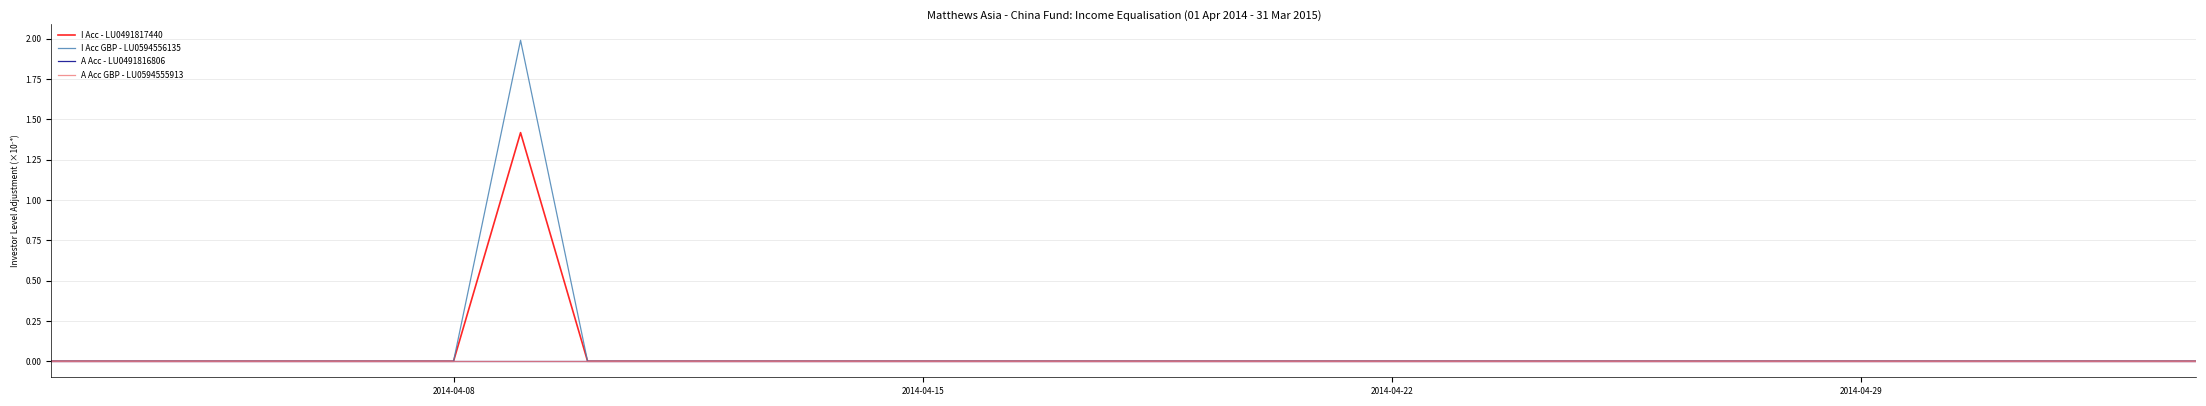

Does the chart display data point markers on the line(s)?

No